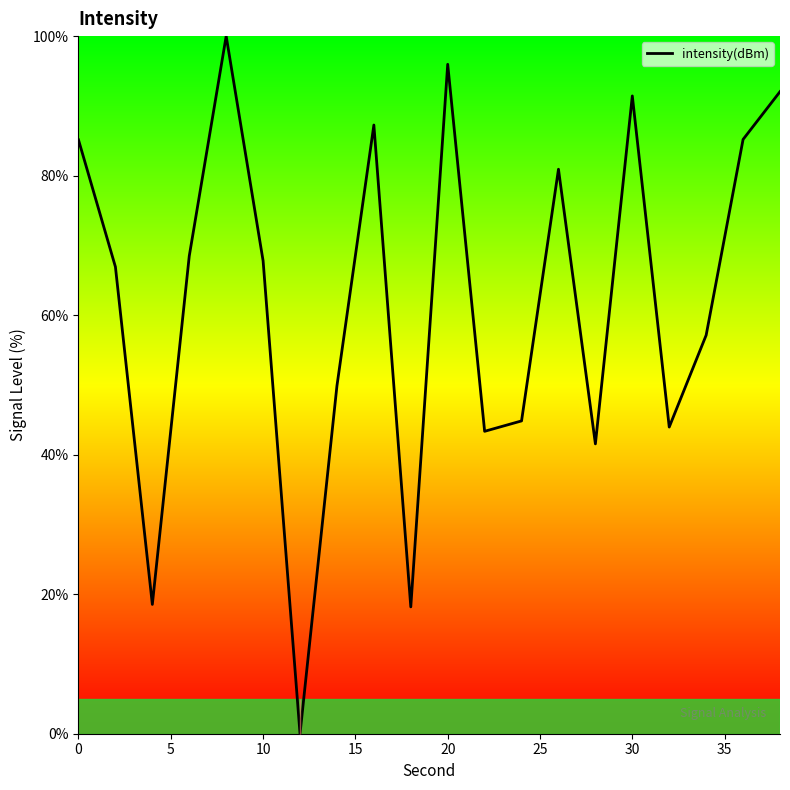

What is the difference between the maximum and minimum values?

100.0